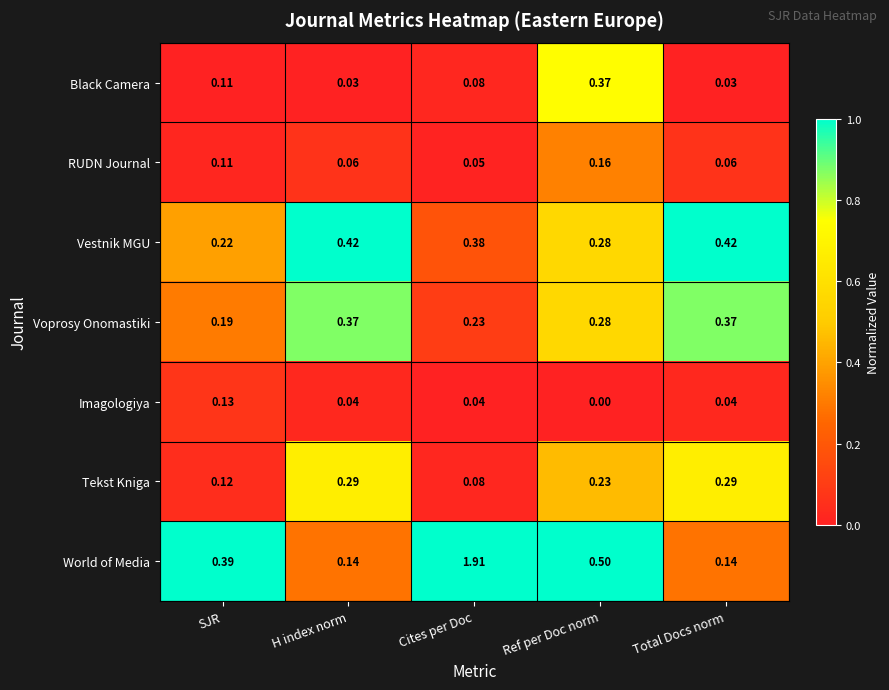

At which label is Imagologiya closest to 0?

Ref per Doc norm